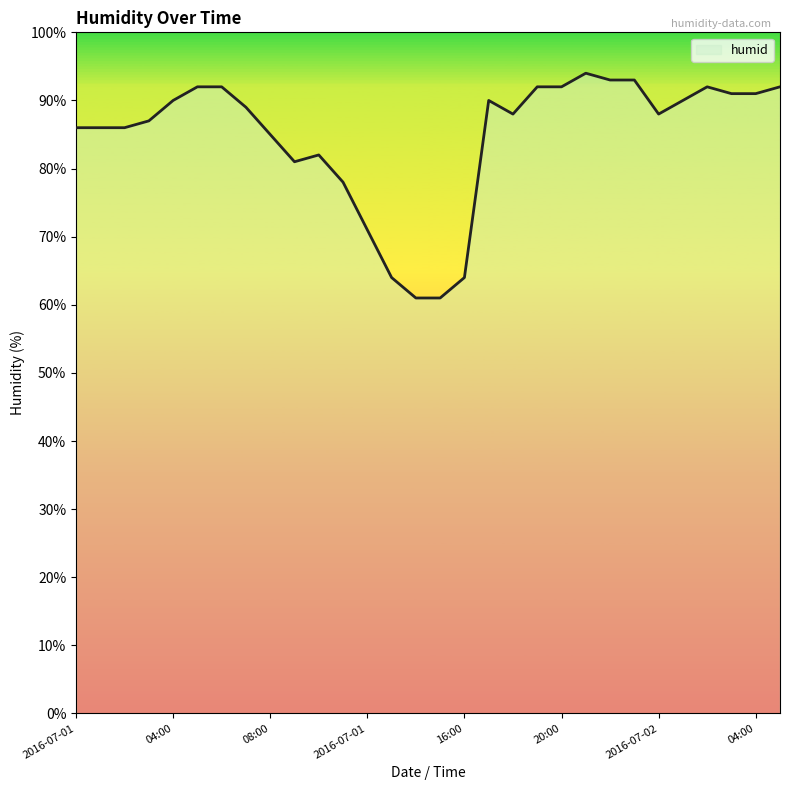

What is the greatest value displayed?

94